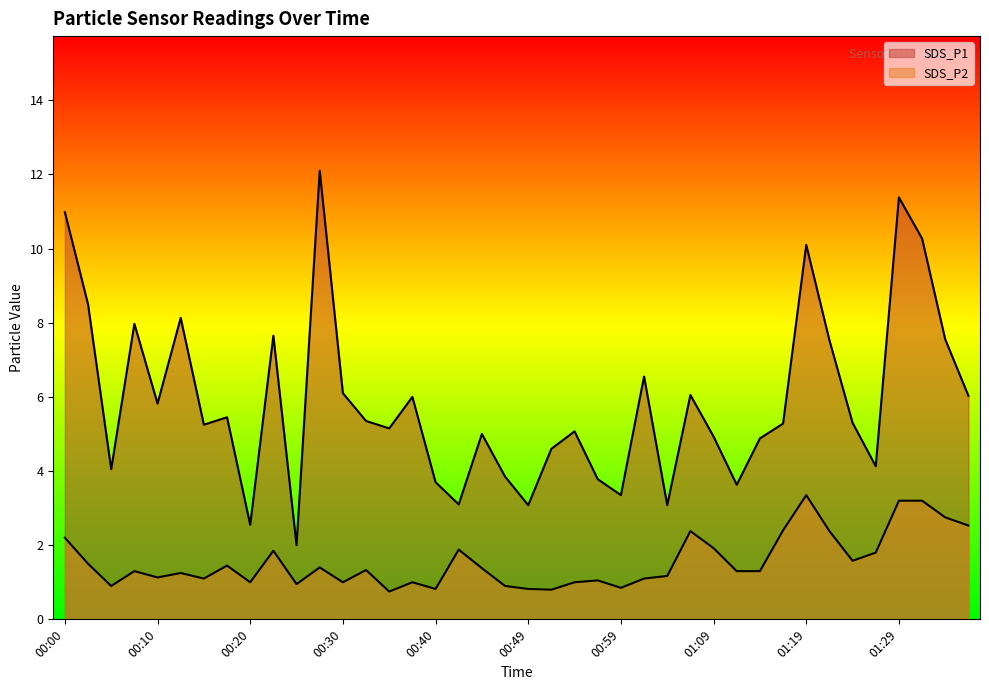

Is it true that SDS_P2 equals 2.3 at 00:08?

False